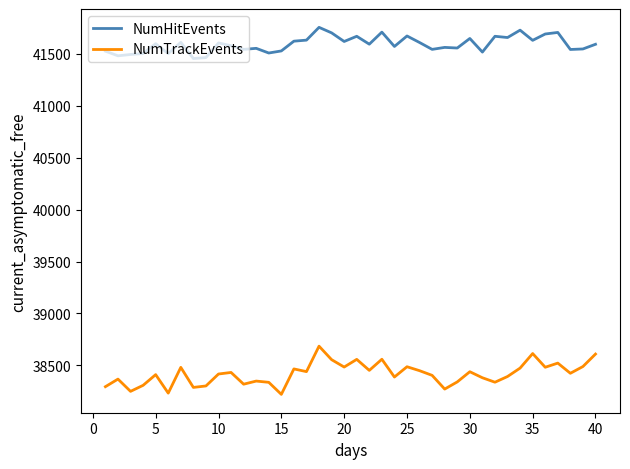

In NumHitEvents, how many points are lower than both neighbors (excluding endpoints)?

14